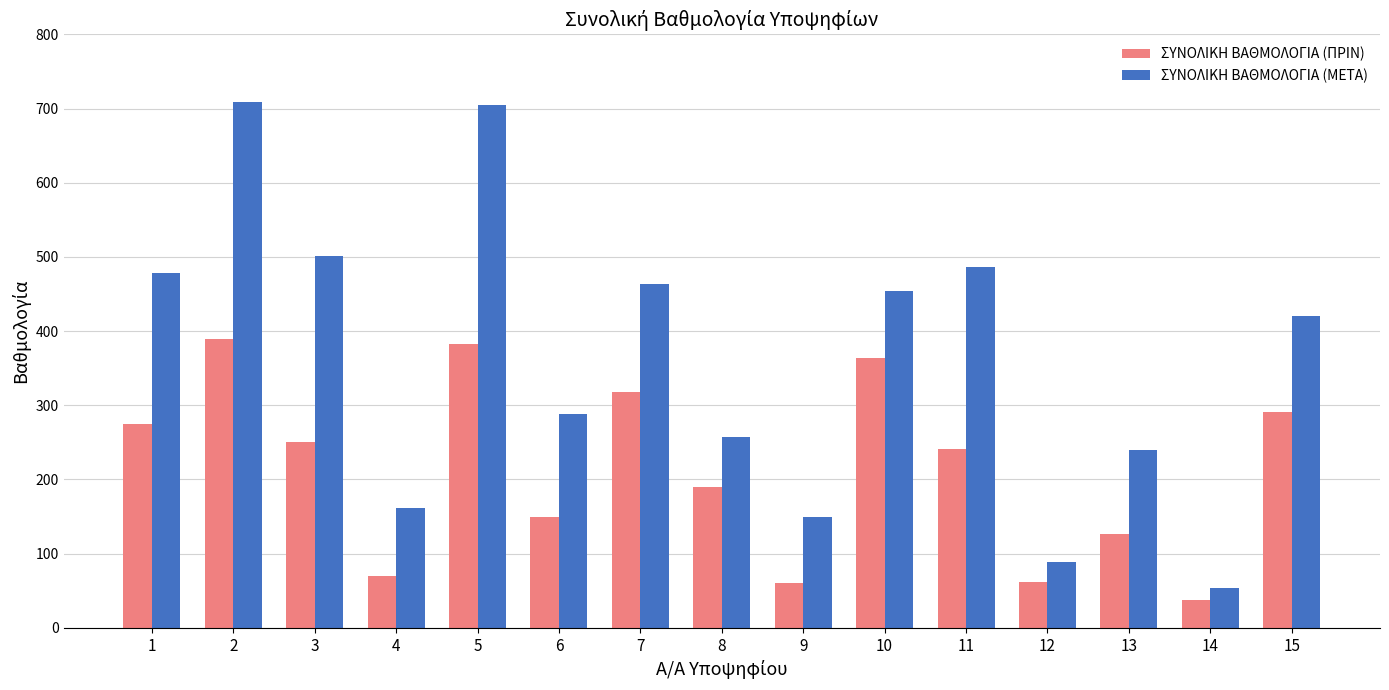

Which series changed the most between 11 and 14?

ΣΥΝΟΛΙΚΗ ΒΑΘΜΟΛΟΓΙΑ (ΜΕΤΑ)